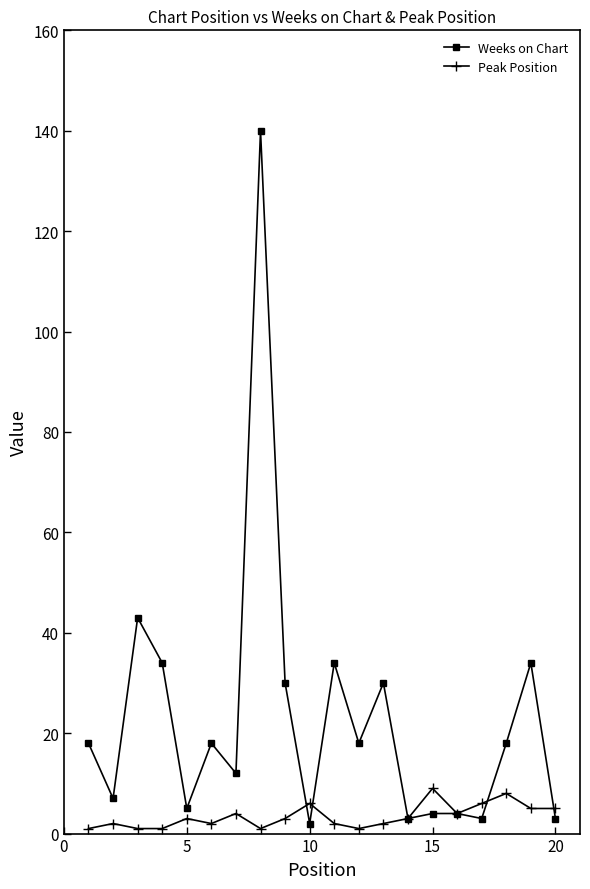

At how many categories does at least one series exceed 15?

11